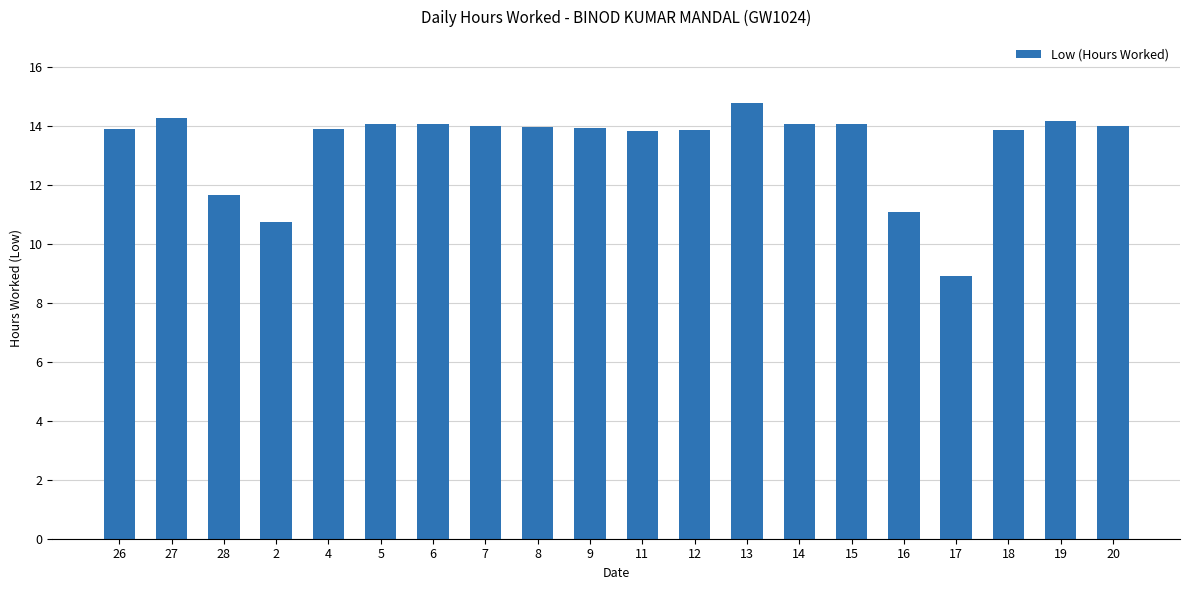

What is the average value?

13.3